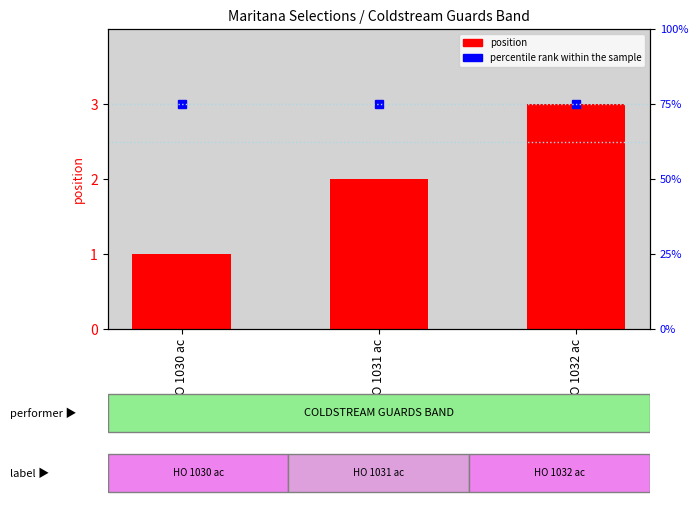

True or false: percentile rank within the sample has a value of 75 at HO 1031 ac.

True